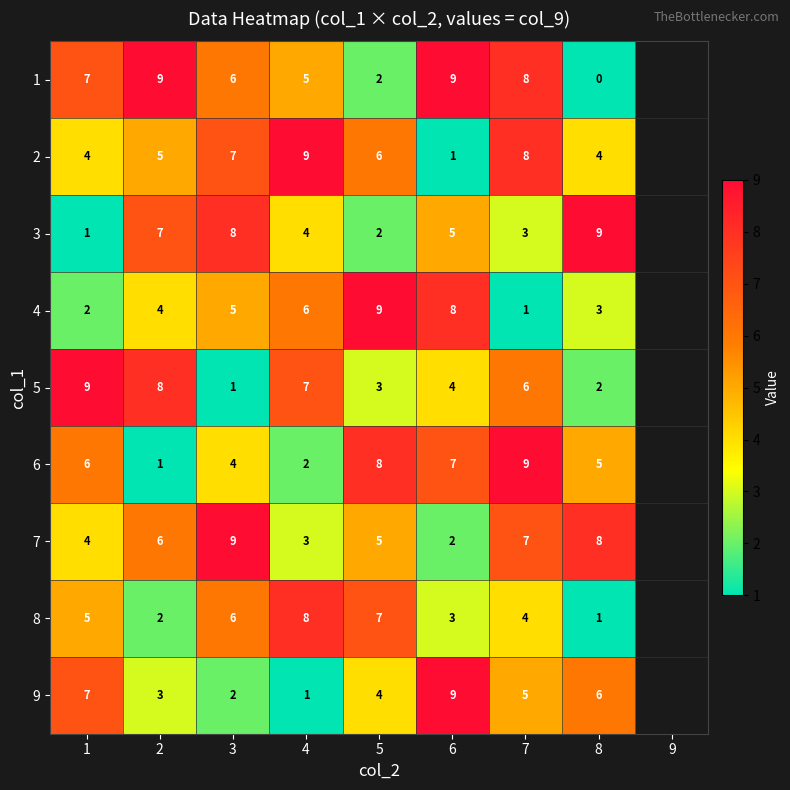

Count the number of categories in the chart.

8